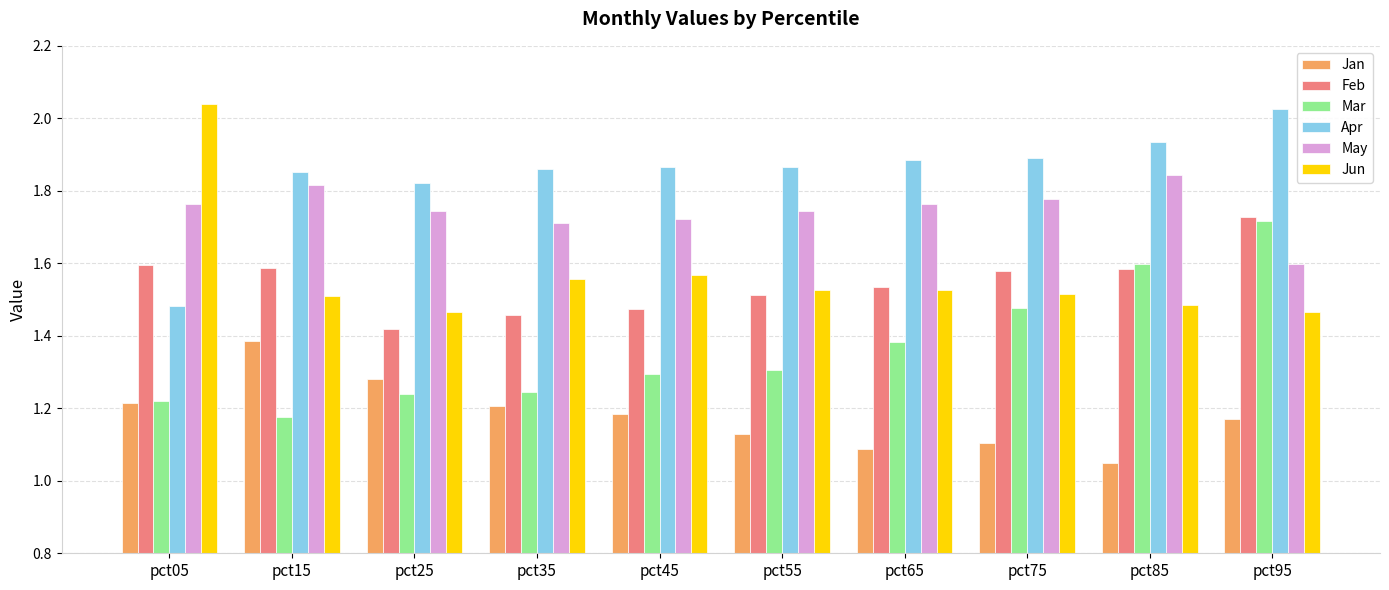

Between pct55 and pct75, which series saw the biggest shift?

Mar